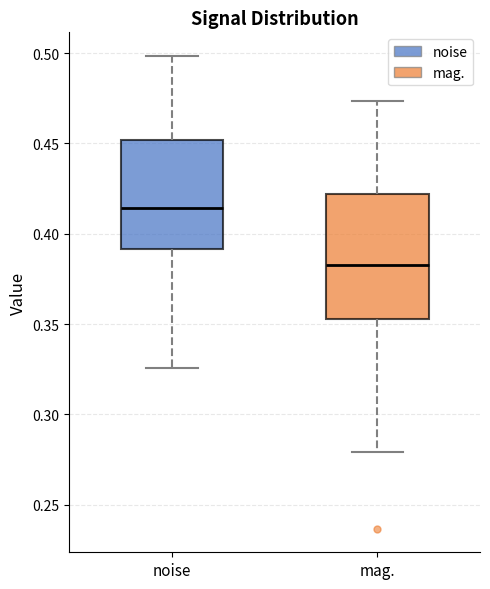

Where is the lower edge of the box for mag. on the y-axis? The values are not printed on the chart, so give them approximately, as read against the axis.

0.355